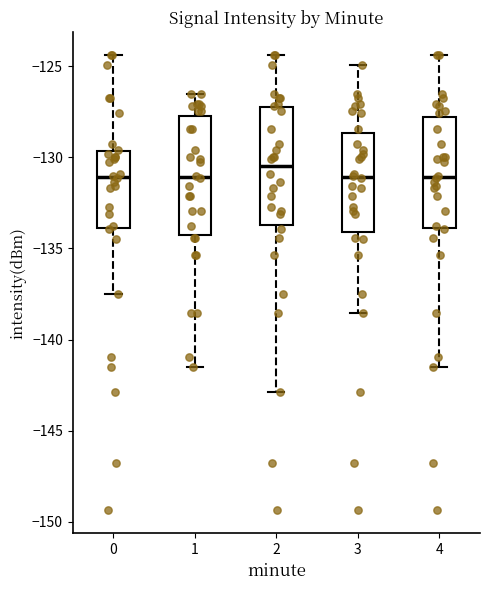

Reading left to right, read every box against the y-axis: the position of its median line, the range the box covers, and the ends of its whiskers. The values are not printed on the chart, so give them approximately, as read against the axis.

0: median -131.0, box -134.0 to -129.5, whiskers -137.5 to -124.5
1: median -131.0, box -134.5 to -127.5, whiskers -141.5 to -126.5
2: median -130.5, box -133.5 to -127.5, whiskers -143.0 to -124.5
3: median -131.0, box -134.0 to -128.5, whiskers -138.5 to -125.0
4: median -131.0, box -134.0 to -128.0, whiskers -141.5 to -124.5